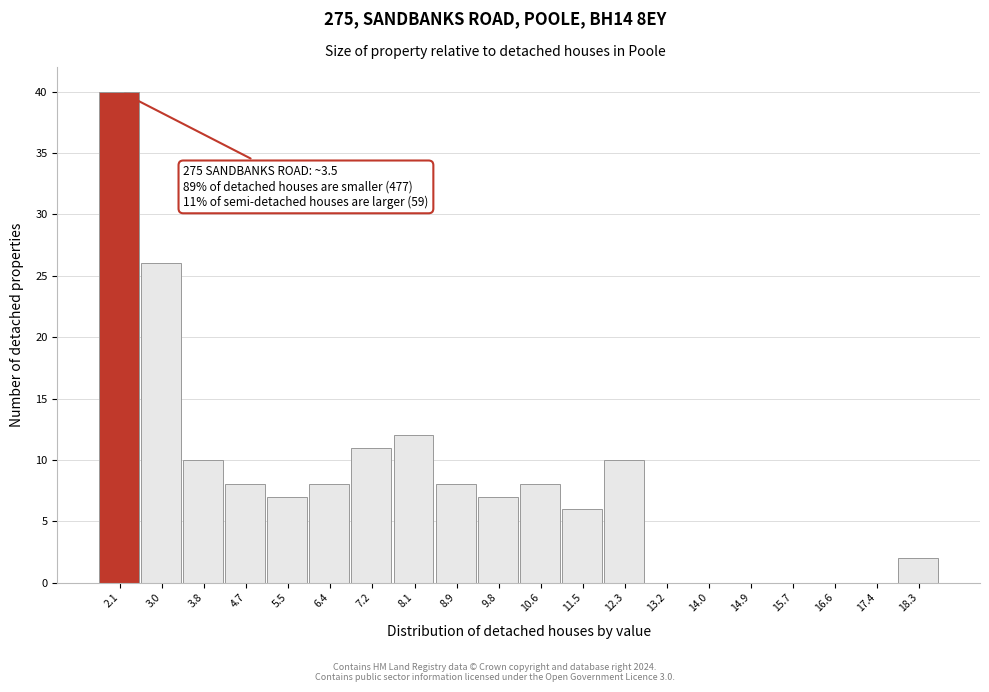

Reading right to left, transcribe all the data shown in this chart.

18.3=2	17.4=0	16.6=0	15.7=0	14.9=0	14.0=0	13.2=0	12.3=10	11.5=6	10.6=8	9.8=7	8.9=8	8.1=12	7.2=11	6.4=8	5.5=7	4.7=8	3.8=10	3.0=26	2.1=40